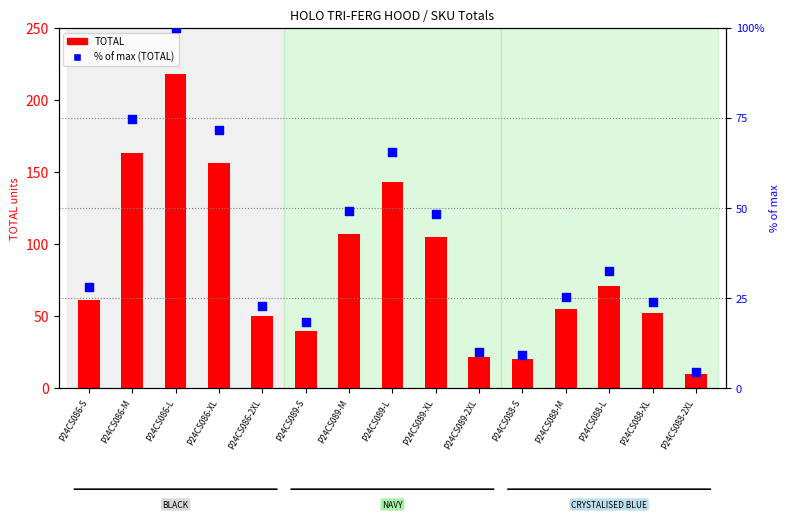

What is the total value across all series at P24CS089-S?

58.3